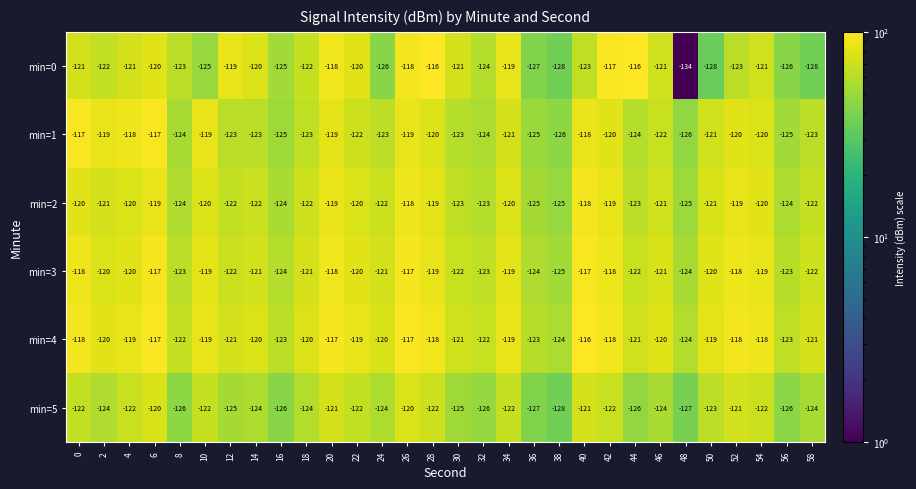

Where is min=3 nearest to the value -121?

14